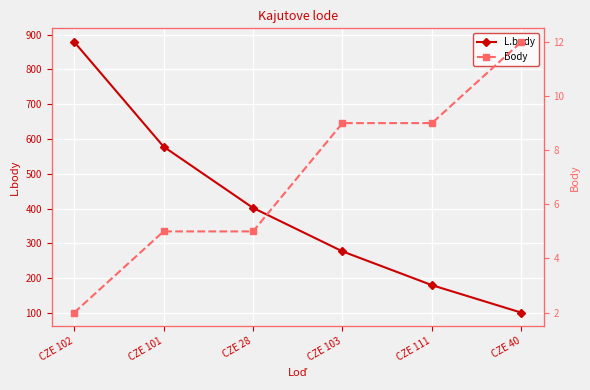

What is the total value across all series at CZE 111?

189